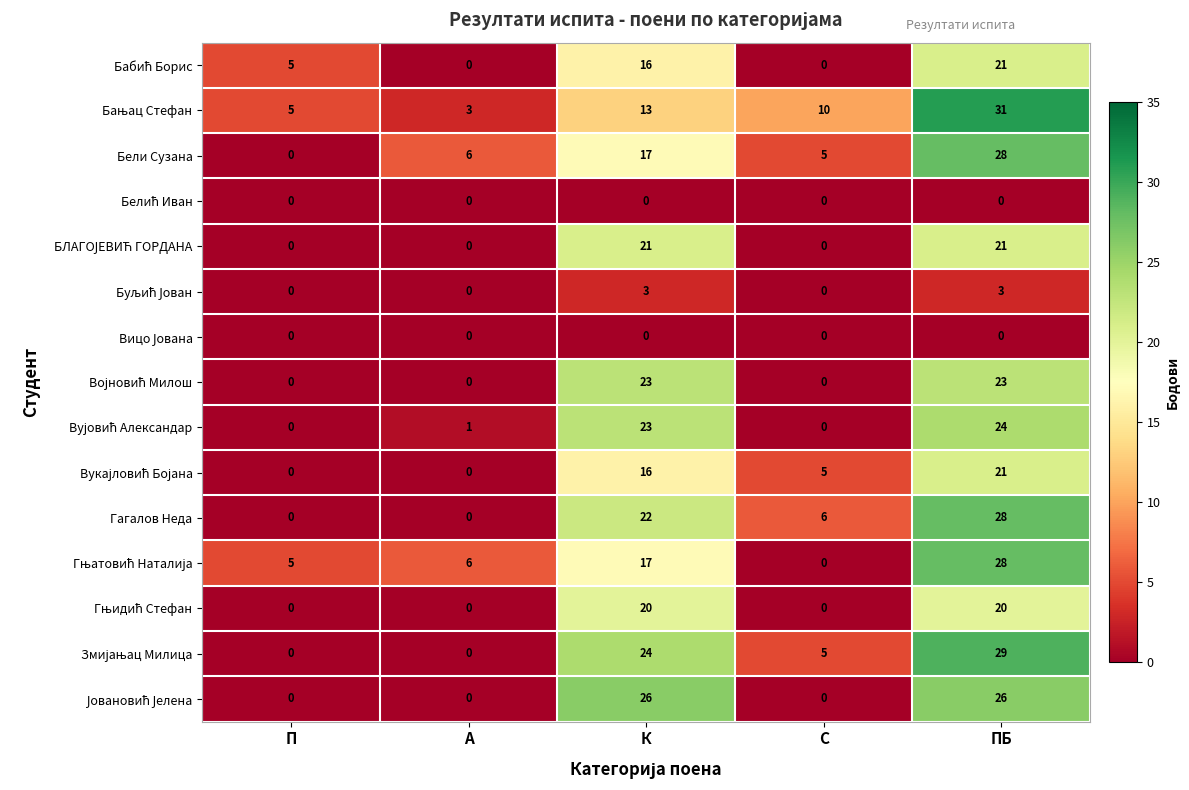

What is the average value of the Бели Сузана series?

11